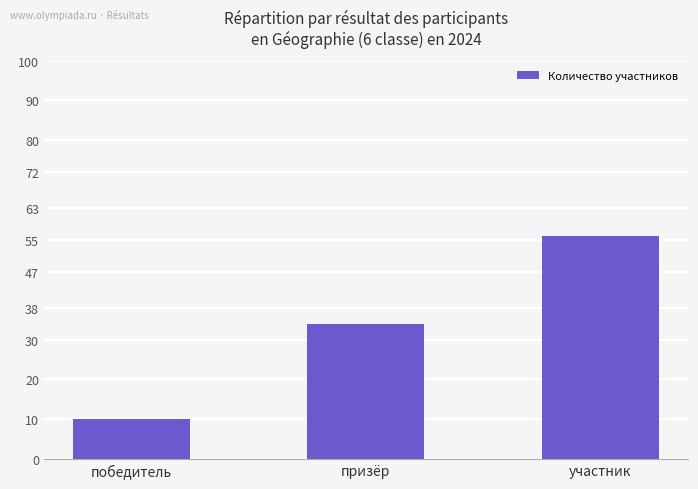

How many data points does each series have?

3